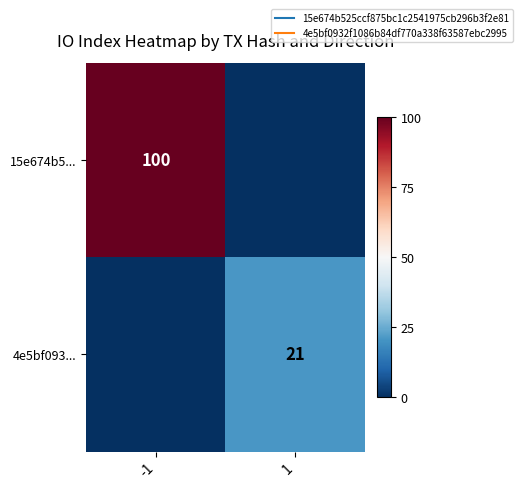

Is it true that 15e674b5... equals -41 at 1?

False